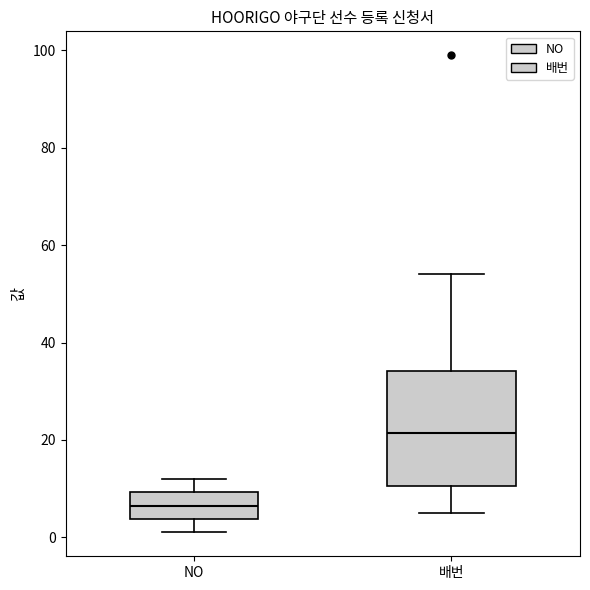

Reading left to right, read every box against the y-axis: the position of its median line, the range the box covers, and the ends of its whiskers. The values are not printed on the chart, so give them approximately, as read against the axis.

NO: median 6, box 4 to 10, whiskers 2 to 12
배번: median 22, box 10 to 34, whiskers 6 to 54